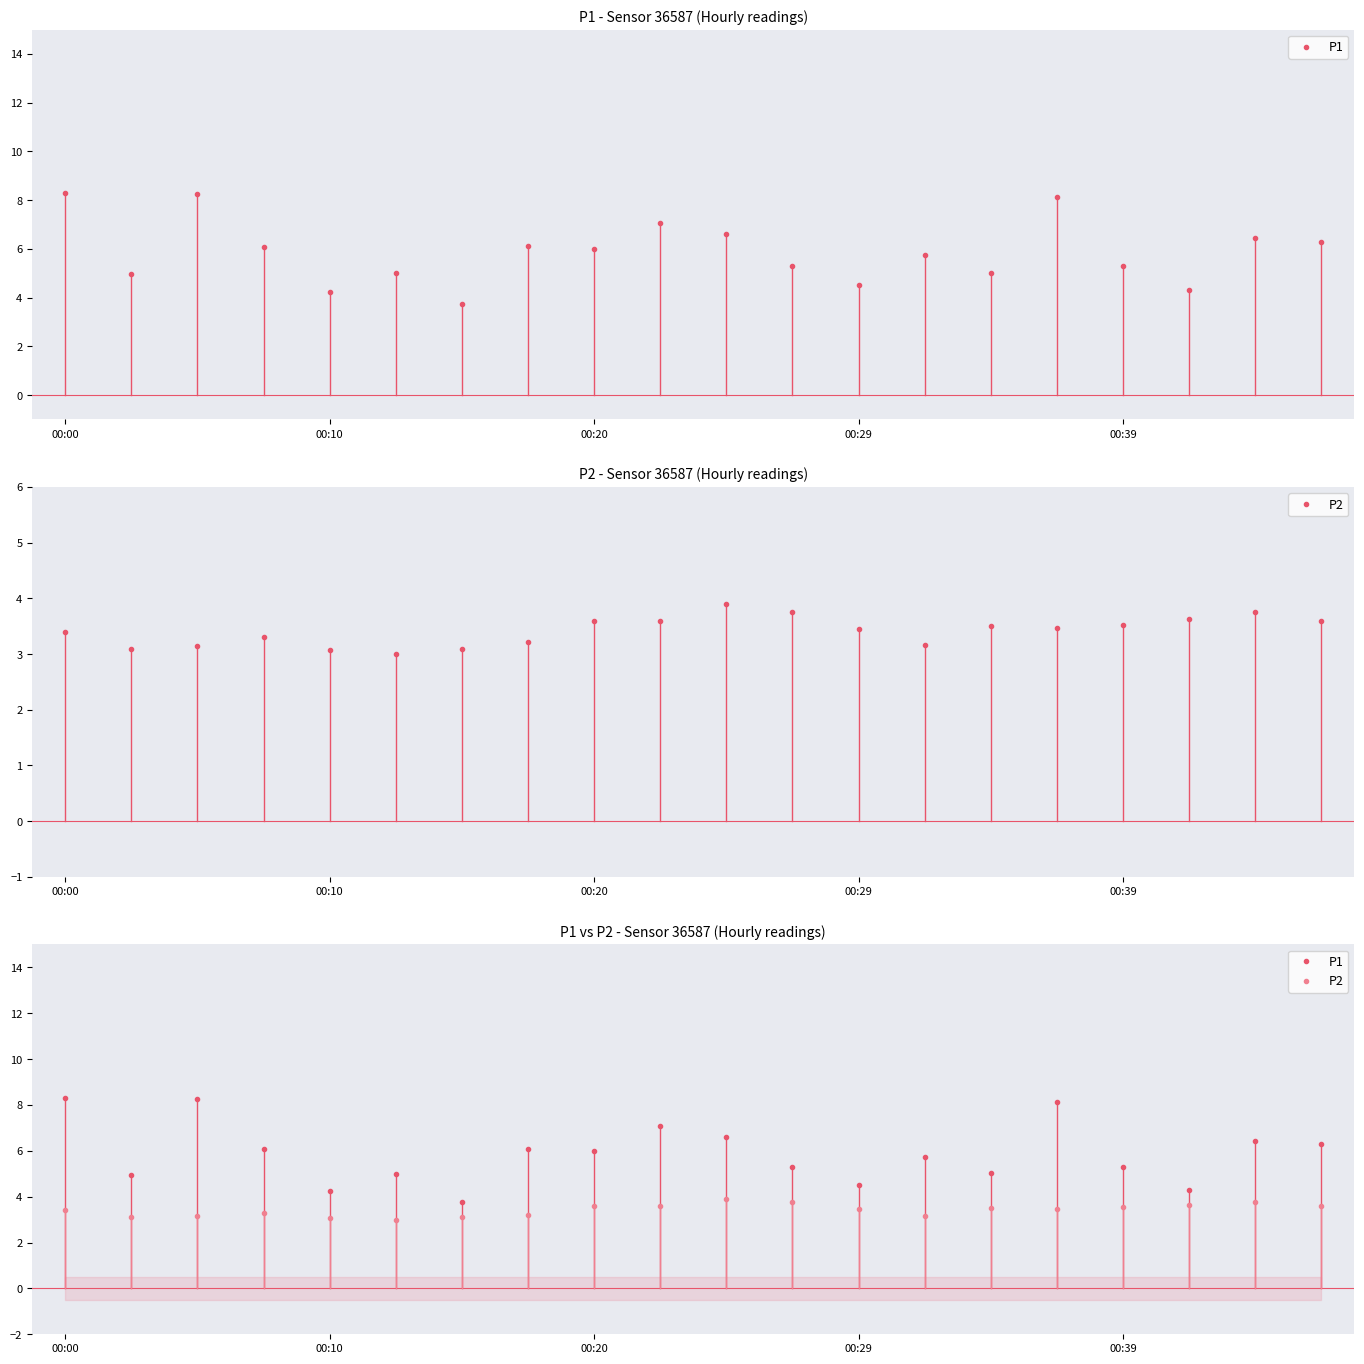

What is the average value of the P2 series?

3.4